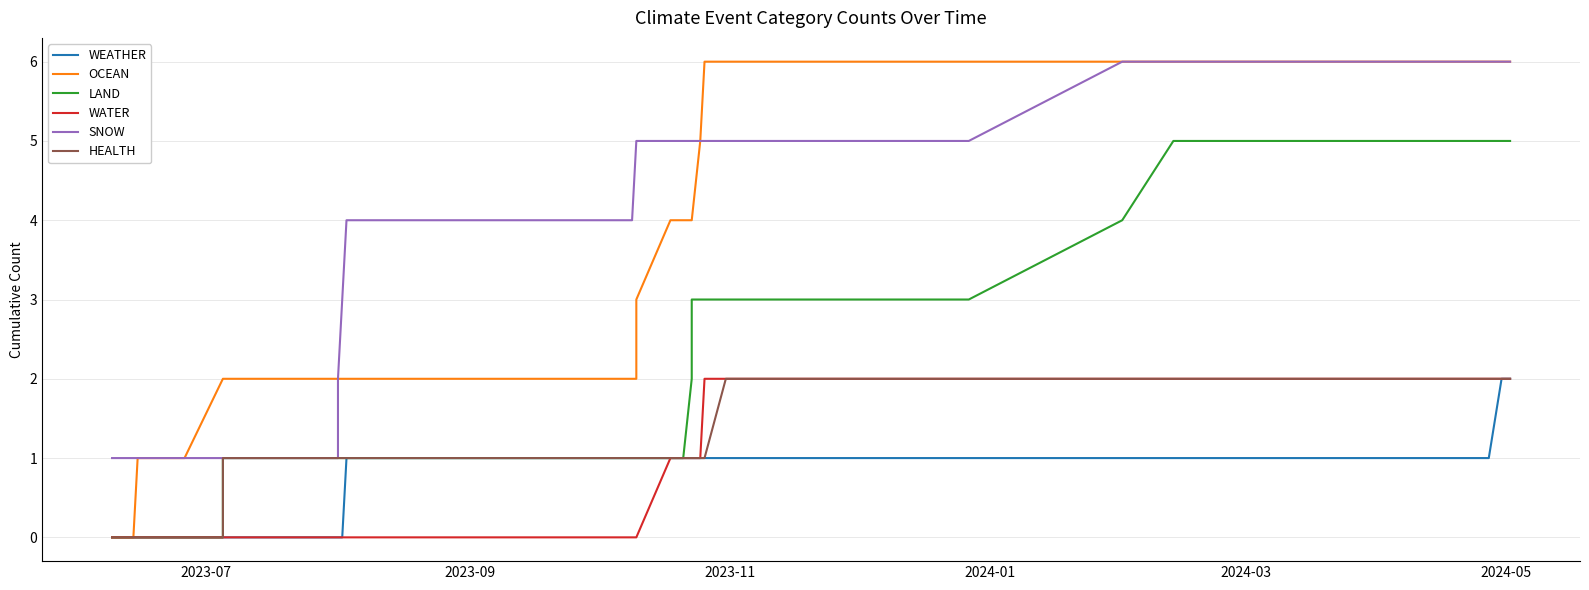

What are all the series names shown in the legend?

WEATHER, OCEAN, LAND, WATER, SNOW, HEALTH